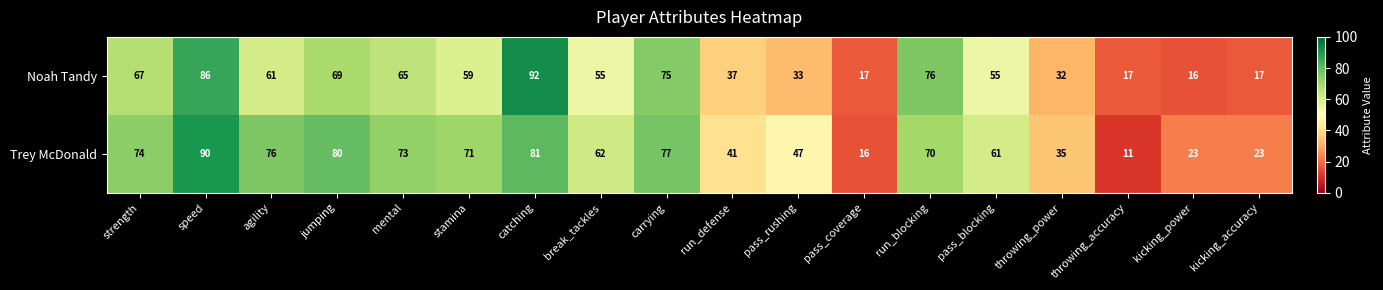

Count the number of categories in the chart.

18